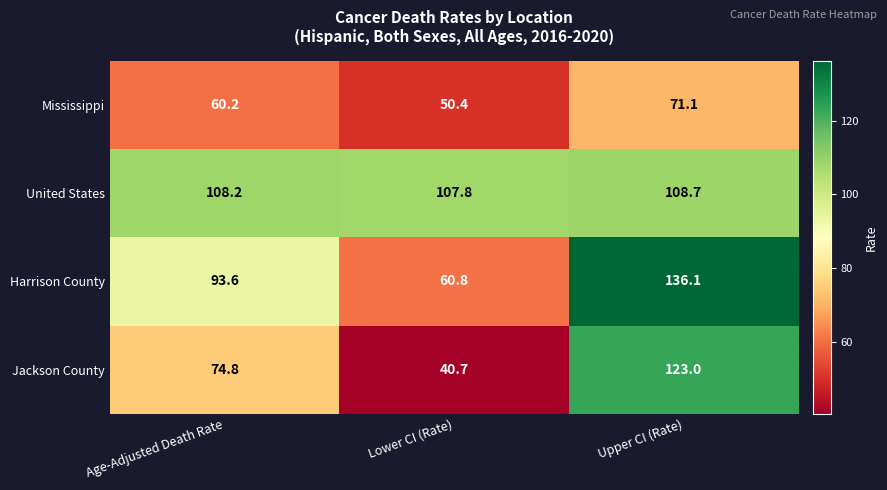

Reading left to right, list all the values displayed in this chart.

Mississippi: 60.2	50.4	71.1
United States: 108.2	107.8	108.7
Harrison County: 93.6	60.8	136.1
Jackson County: 74.8	40.7	123.0